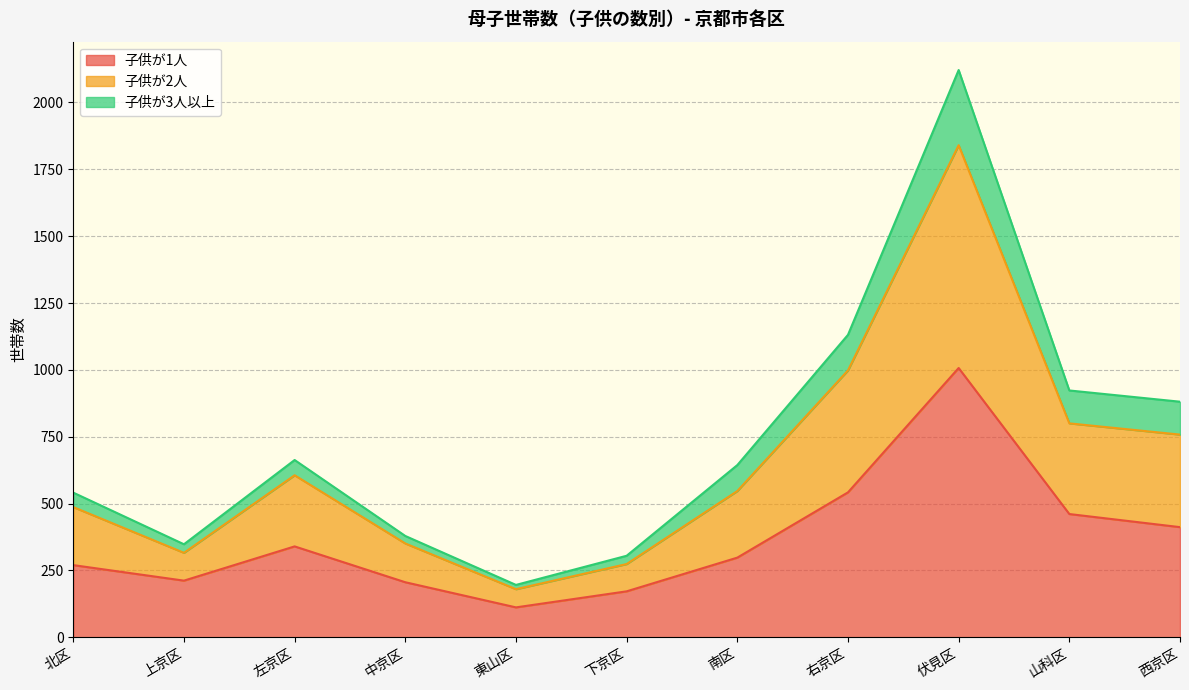

How many lines are shown in the chart?

3